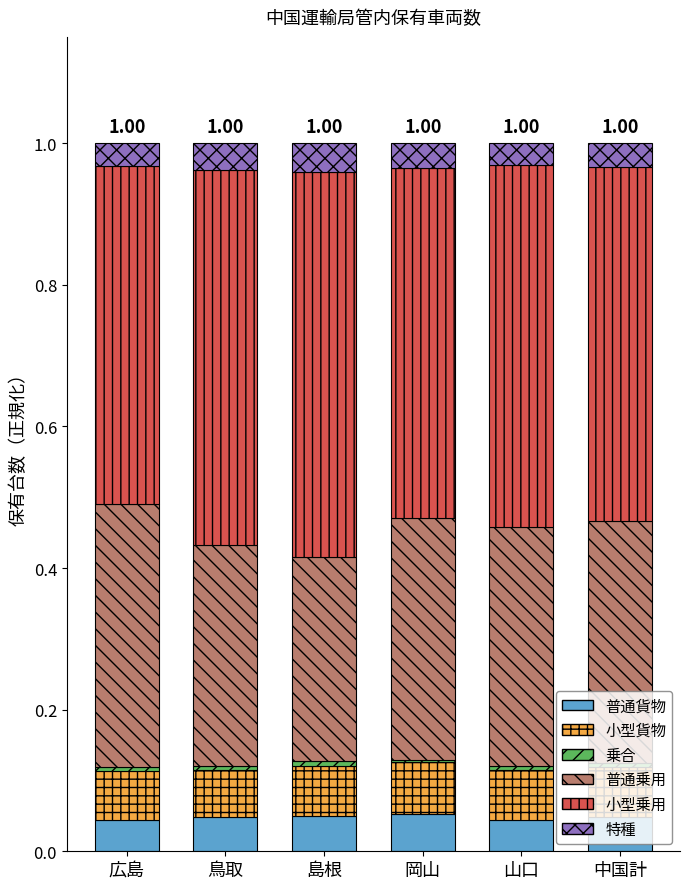

Are the bars grouped side by side (vs. stacked)?

No